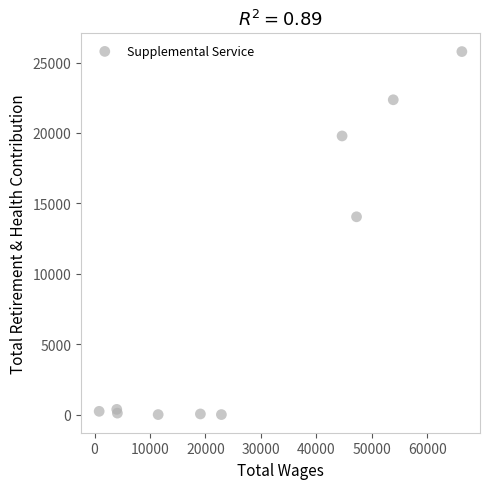

What Y value in the scatter plot is closest to 12888?

14045